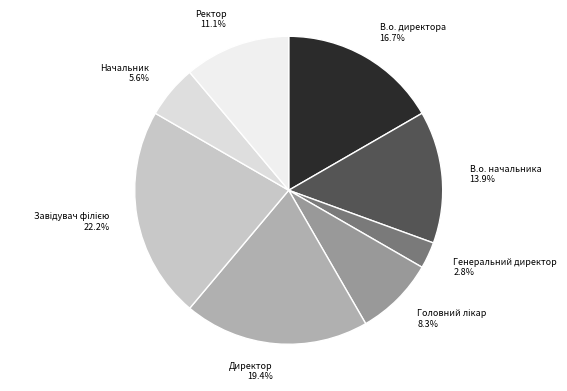

What percentage do В.о. директора and В.о. начальника together represent?

30.6%